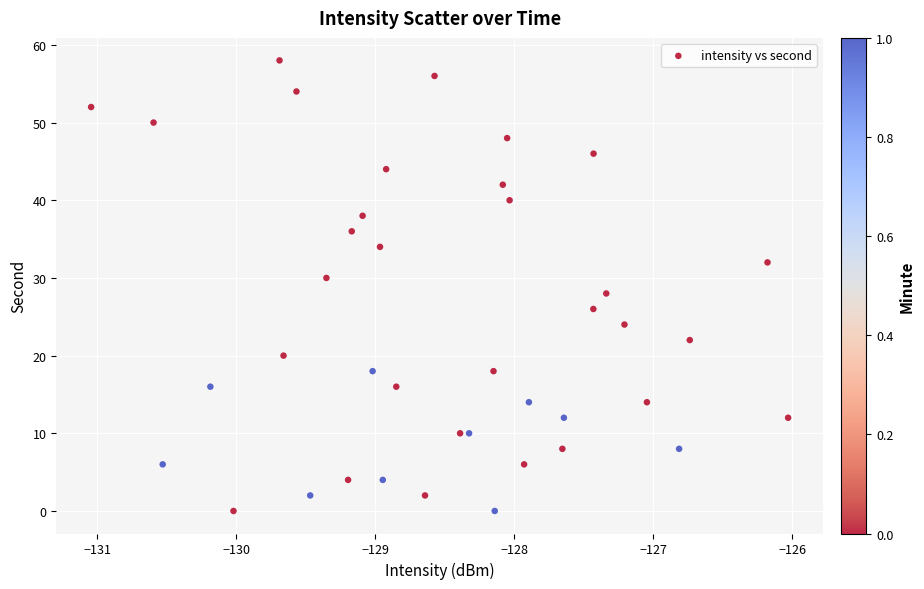

What is the range of Y values (max minus min)?

58